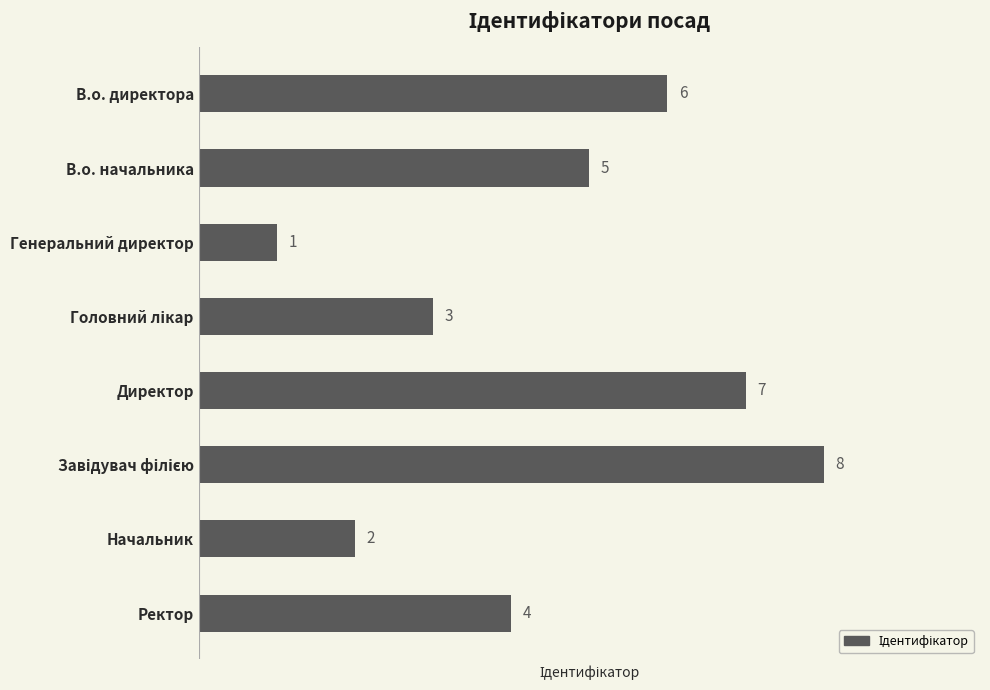

Does the chart contain any negative values?

No